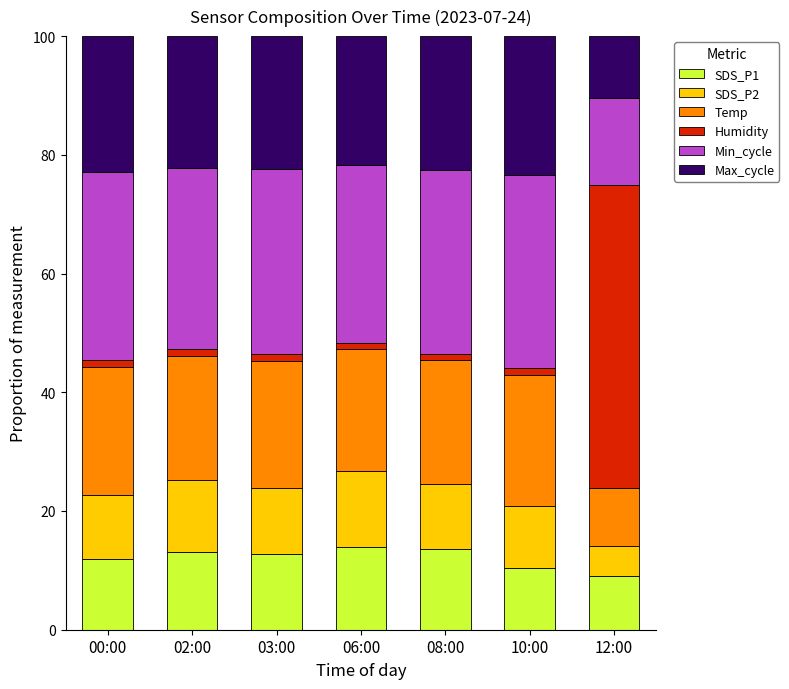

What is the highest value of the SDS_P1 series?

13.9